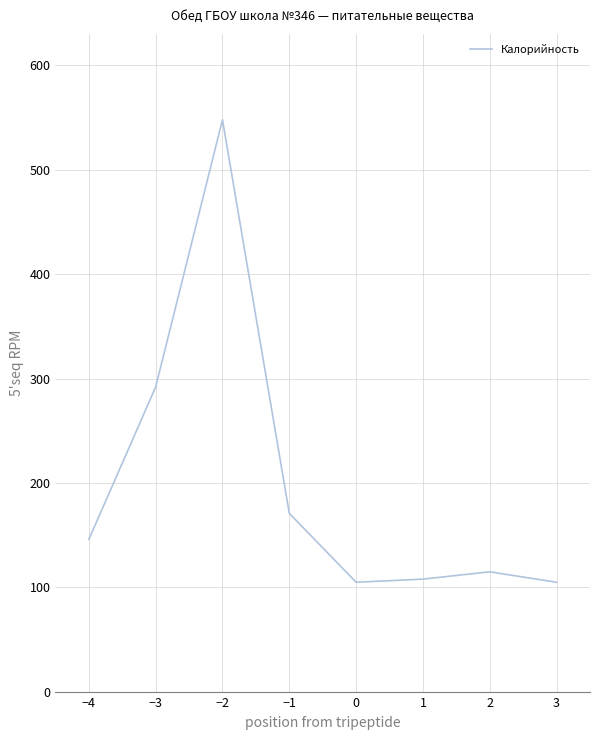

What is the greatest value displayed?

548